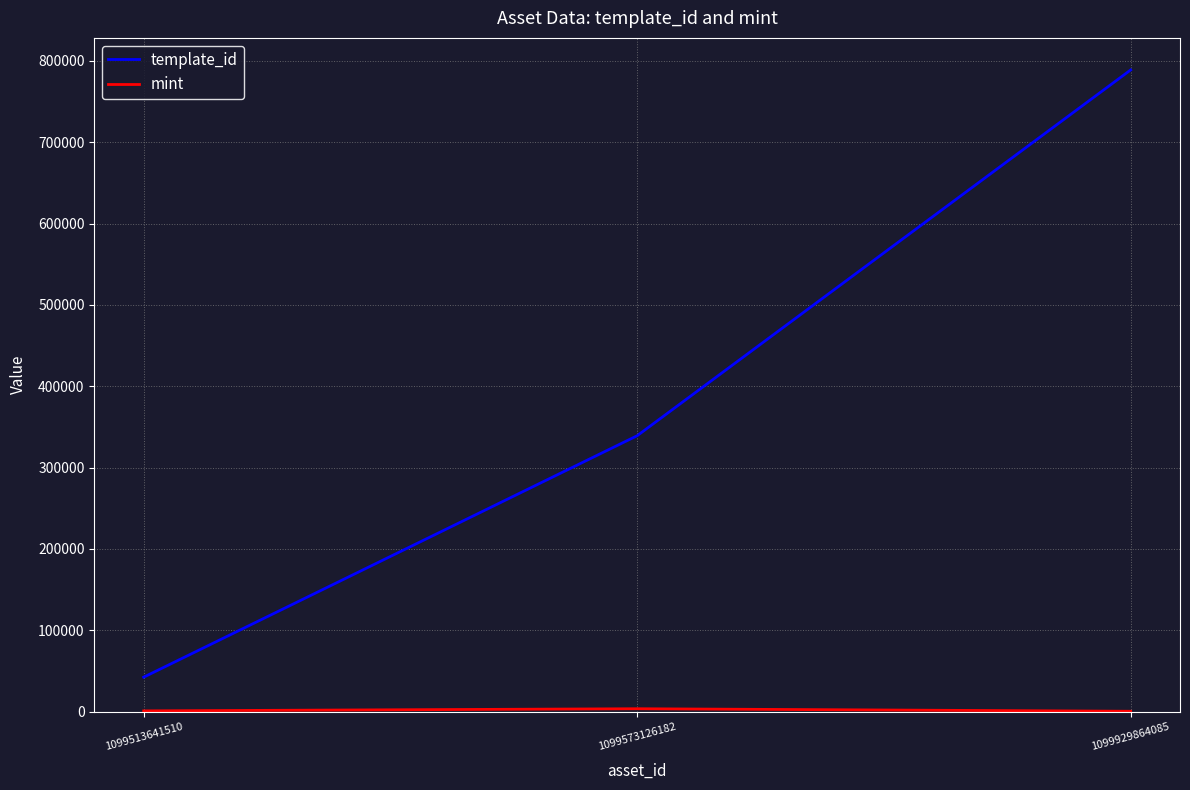

How many lines are shown in the chart?

2